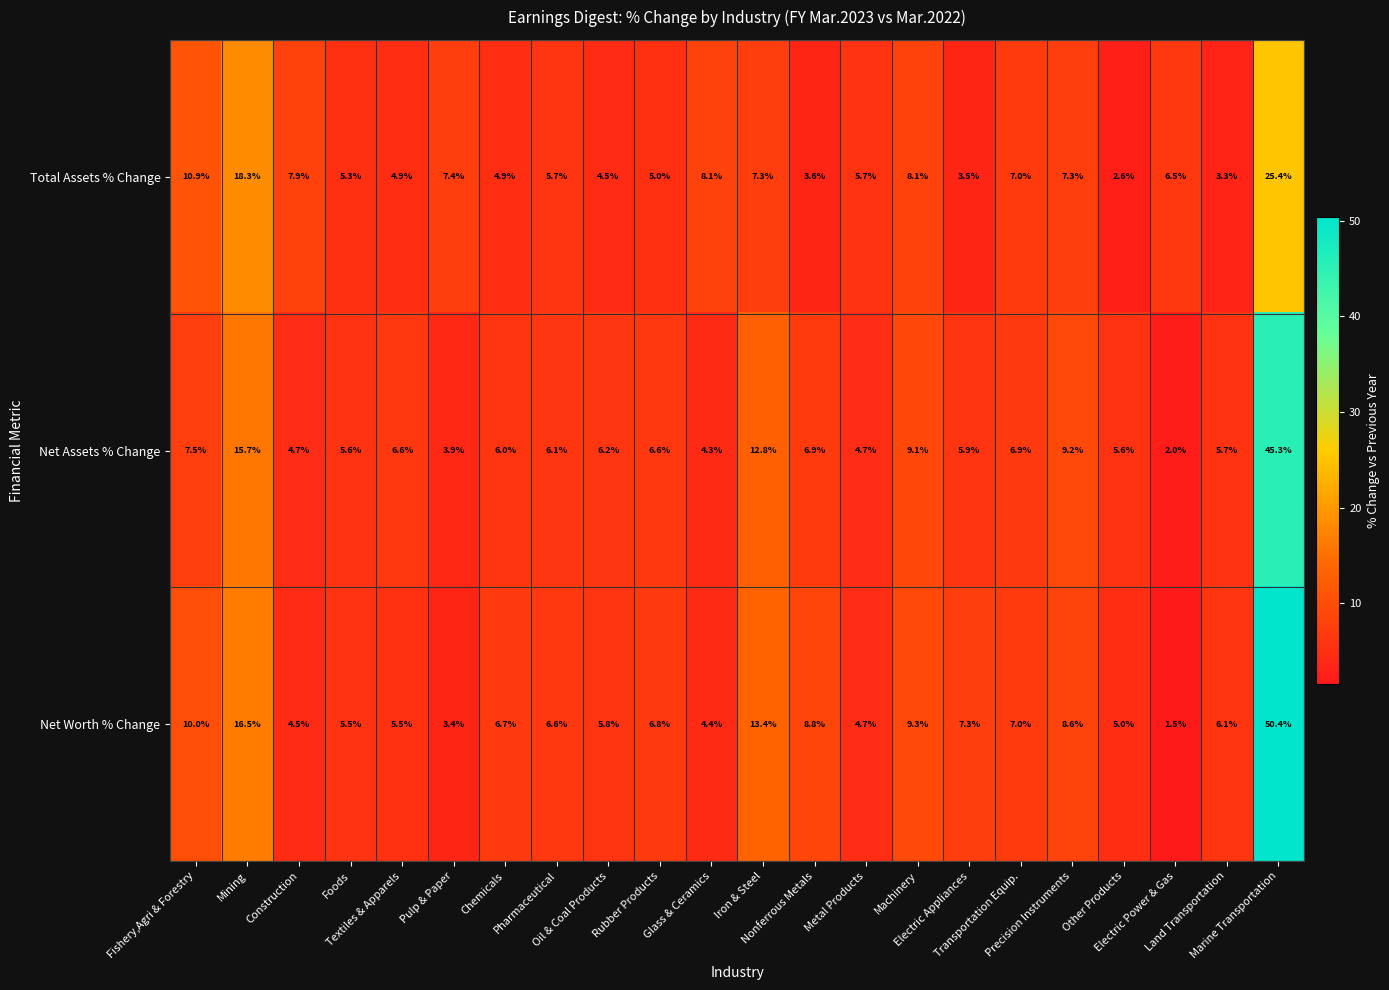

List the series in order of their peak value, lowest first.

Total Assets % Change, Net Assets % Change, Net Worth % Change